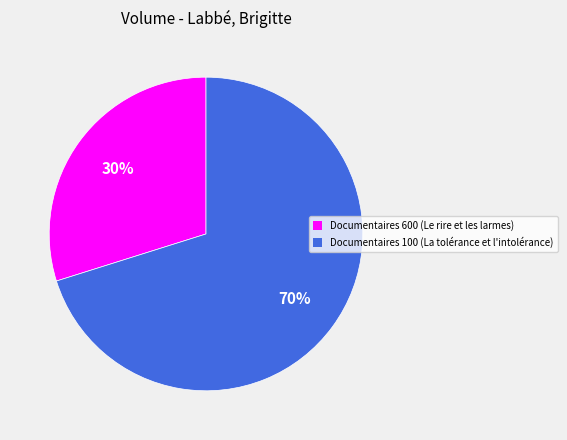

Rank the categories by value from highest to lowest.

Documentaires 100 (La tolérance et l'intolérance), Documentaires 600 (Le rire et les larmes)